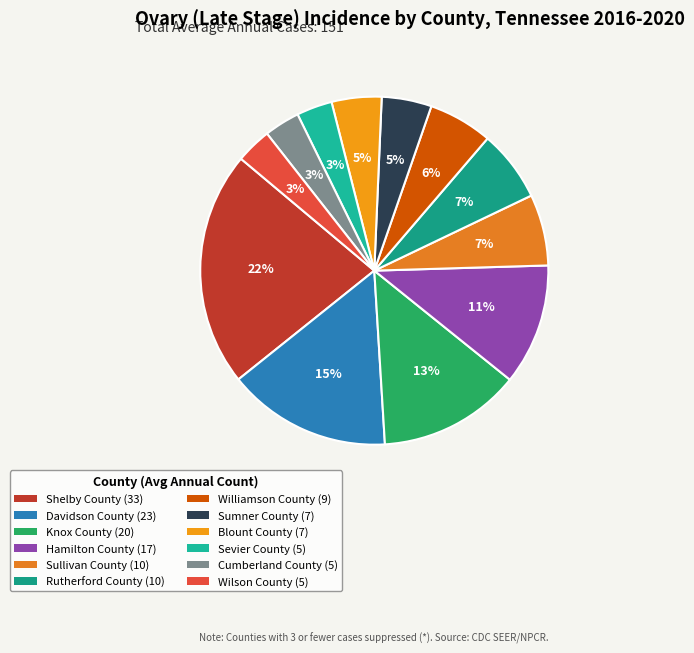

What percentage is the Sullivan County slice, to the nearest percent?

7%